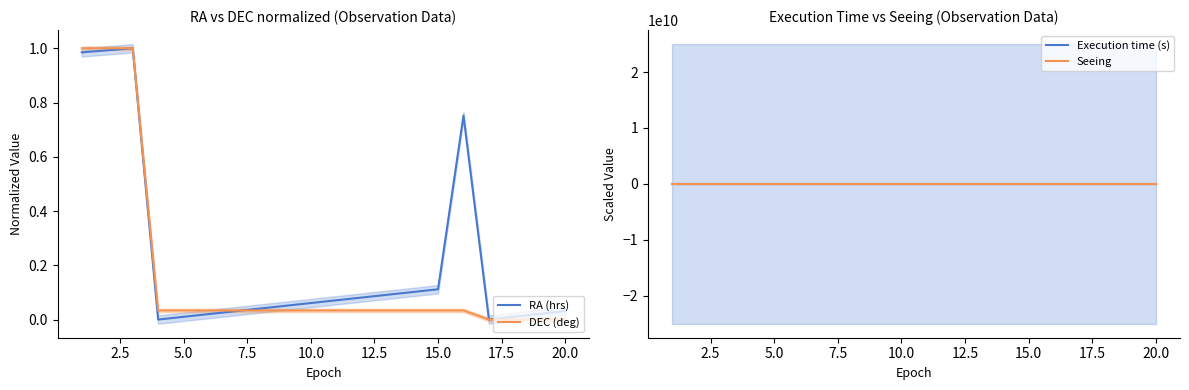

List the series in order of their peak value, highest first.

Seeing, DEC (deg), RA (hrs), Execution time (s)